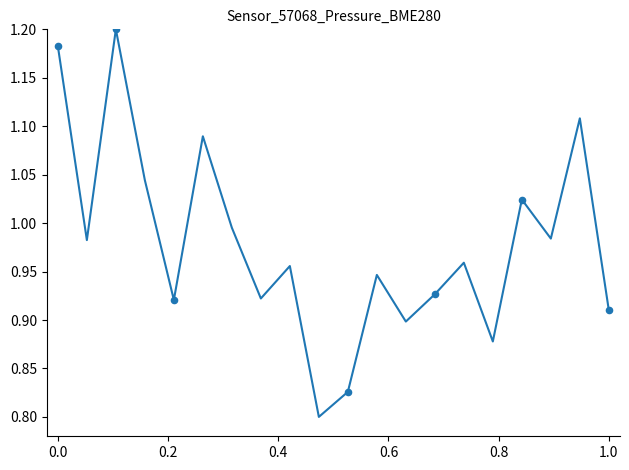

What is the difference between the maximum and minimum values?

0.4